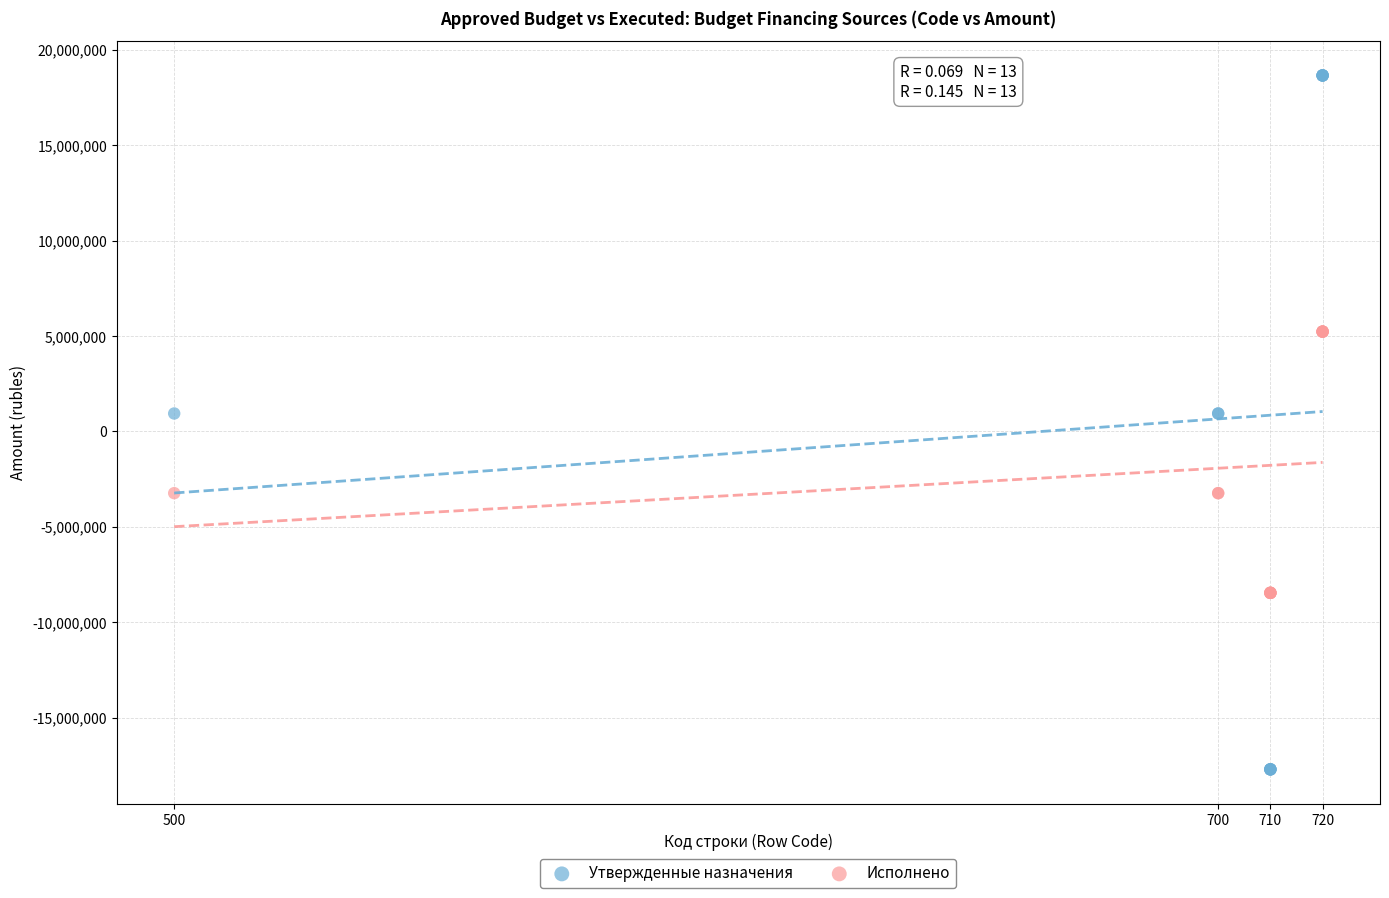

Which series reaches the minimum Y coordinate?

Утвержденные назначения